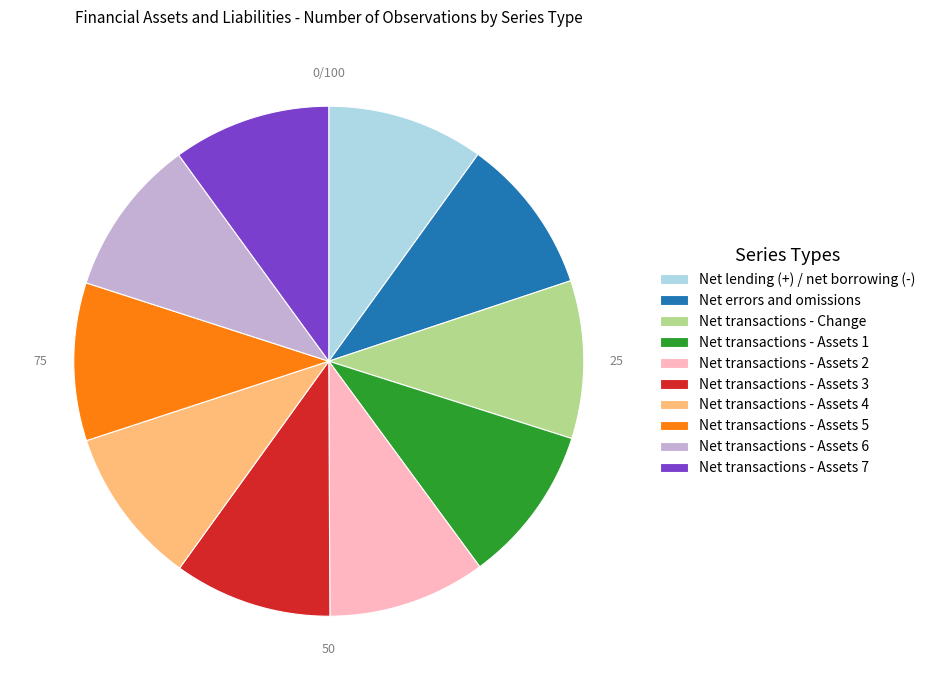

Does Net transactions - Assets 2 account for over 50% of the chart?

No